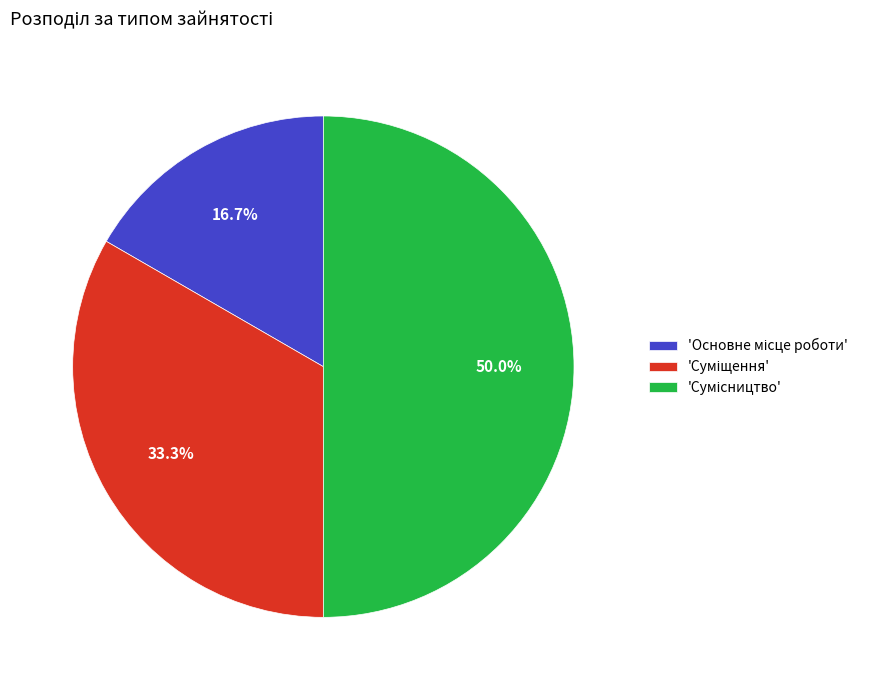

Rank the categories by value from lowest to highest.

Основне місце роботи, Суміщення, Сумісництво